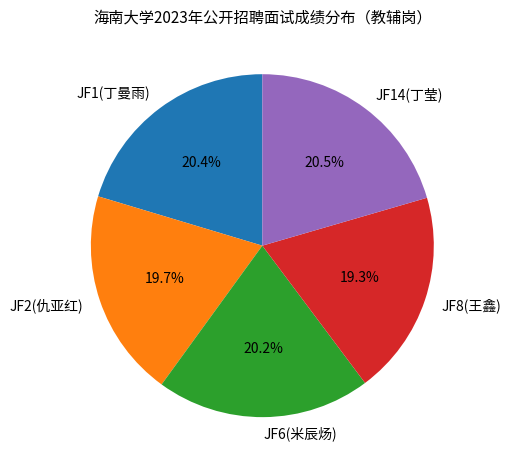

To the nearest percent, what is the average slice percentage?

20%